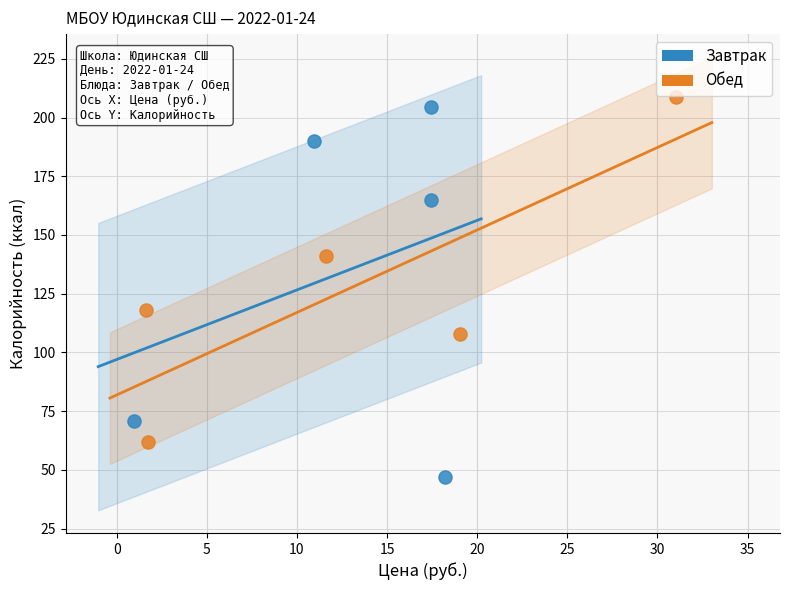

Which series reaches the minimum Y coordinate?

Завтрак